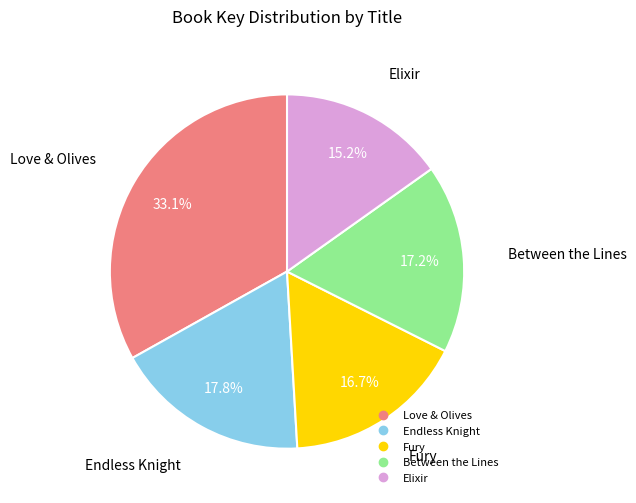

True or false: Endless Knight accounts for 18% of the total.

True